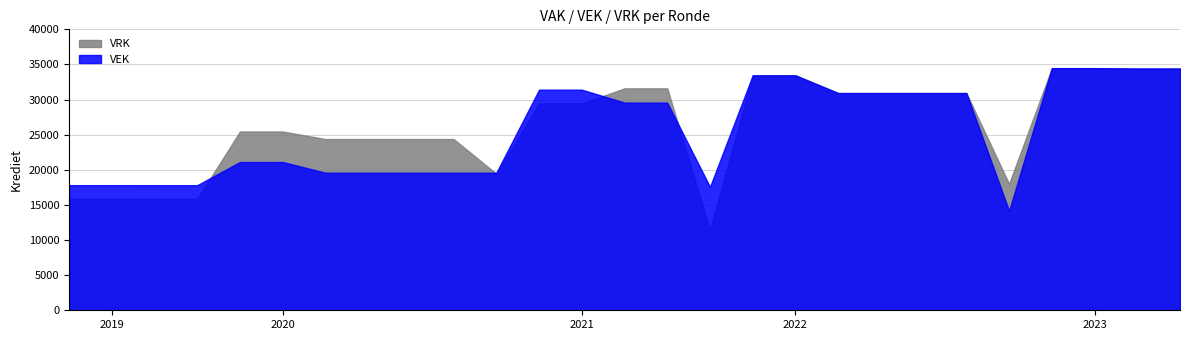

How many times do VEK and VRK cross each other?

4